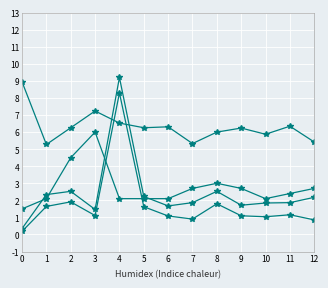

How many lines are shown in the chart?

4